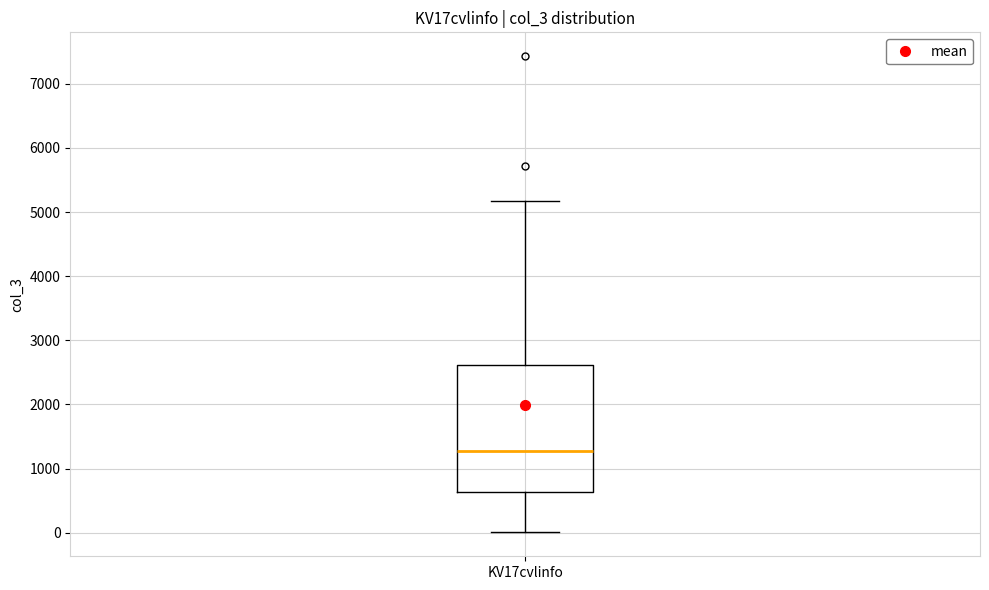

Transcribe this box plot: give where the median line is, the range the box spans, and where the two whiskers end, as read against the y-axis. The values are not printed on the chart, so give them approximately, as read against the axis.

median 1300, box 600 to 2600, whiskers 0 to 5200